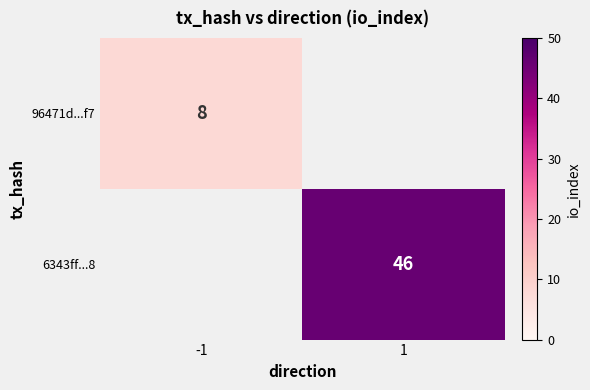

The value of 6343ff...8 at 1 is 80.5. True or false?

False